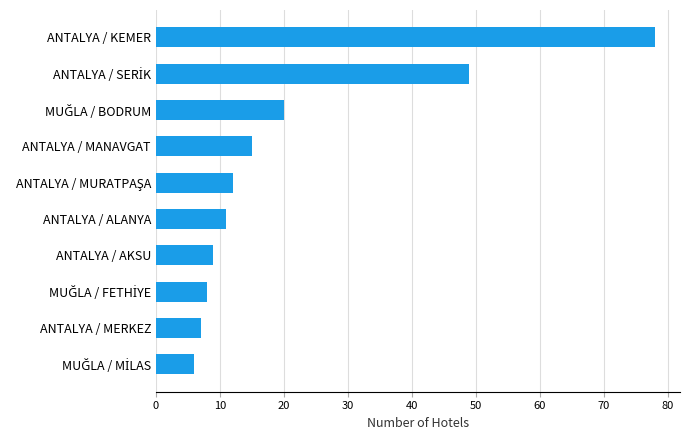

Between ANTALYA / ALANYA and ANTALYA / AKSU, which is larger?

ANTALYA / ALANYA